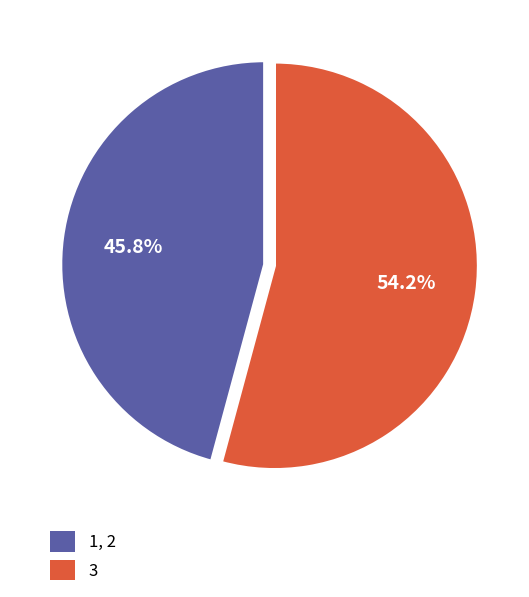

How many slices are in this pie chart?

2